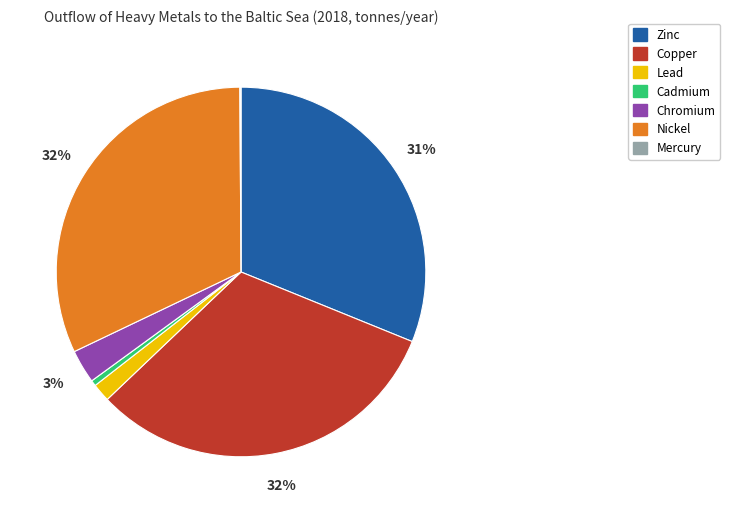

Does any single category account for the majority?

No